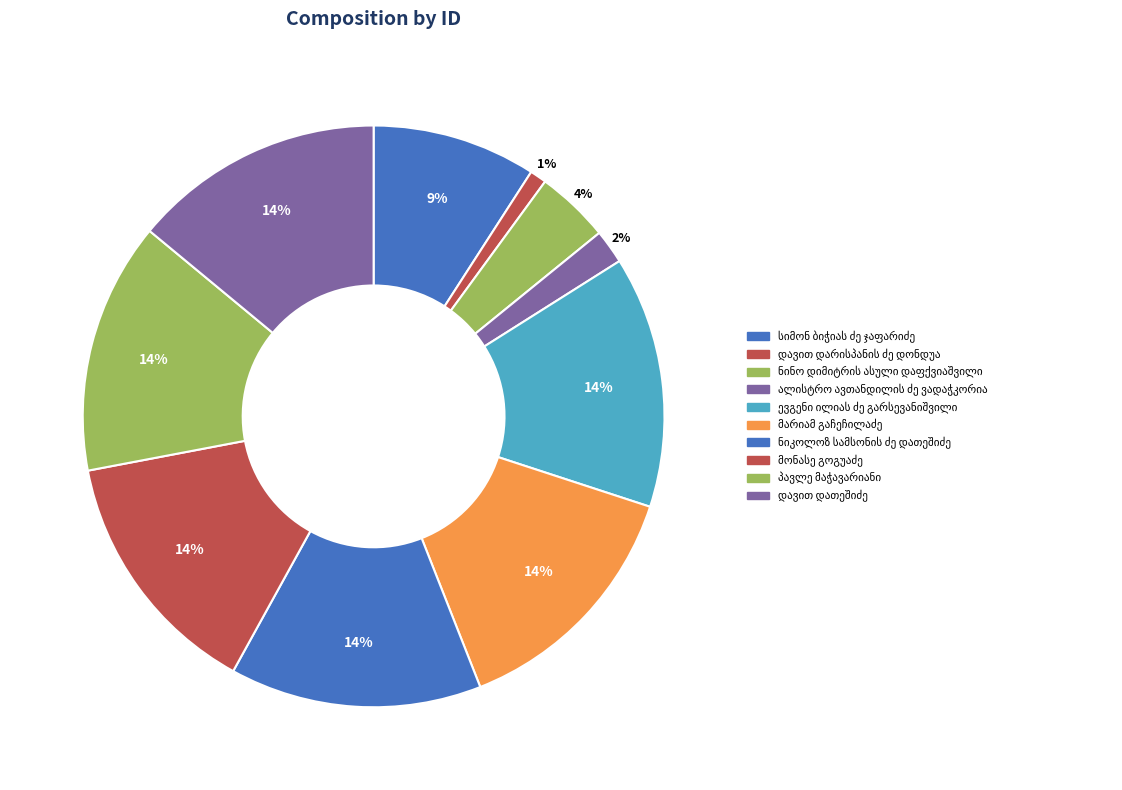

Does დავით დათეშიძე account for over 50% of the chart?

No